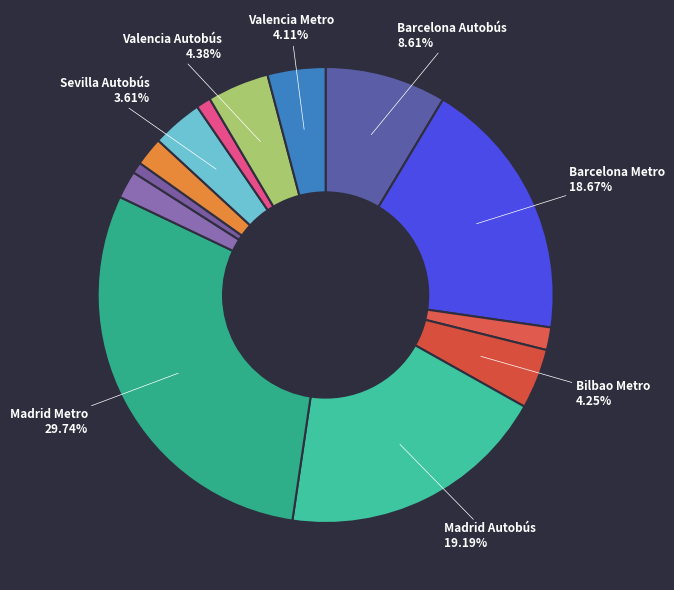

To the nearest percent, what is the difference between the largest and smallest slice percentages?

29%